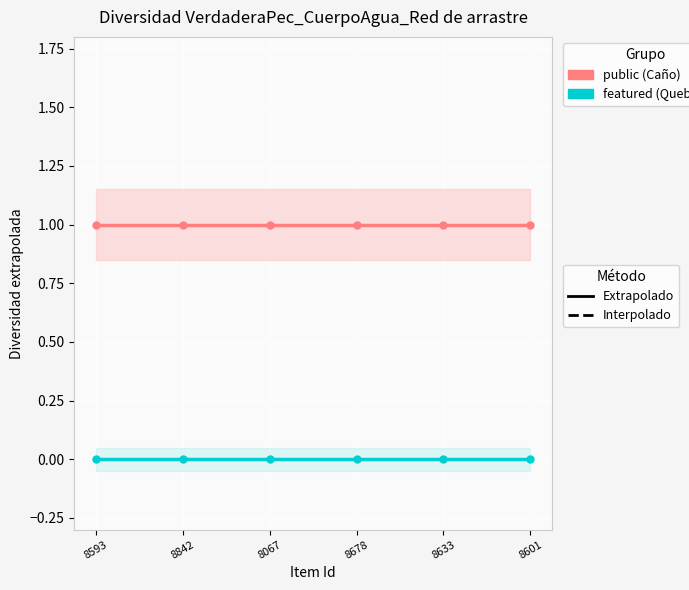

What position from the left is 8842?

2